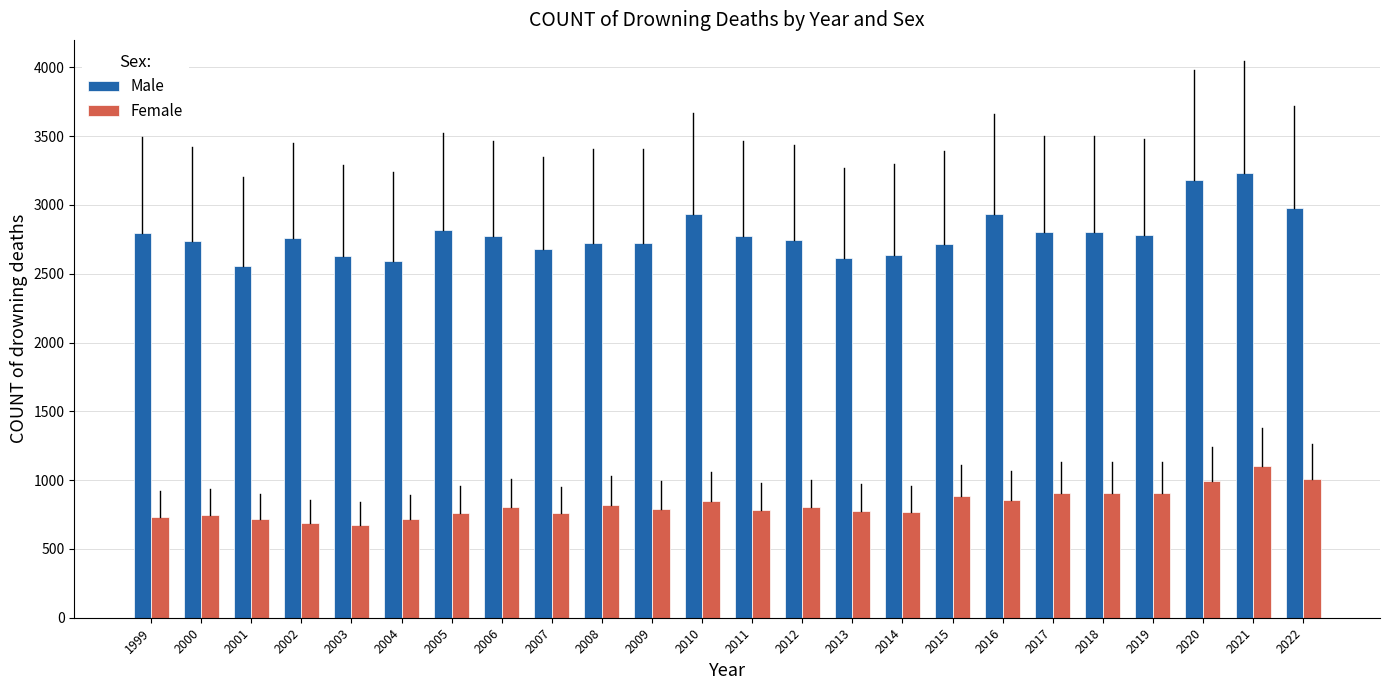

List the series in order of their peak value, highest first.

Male, Female